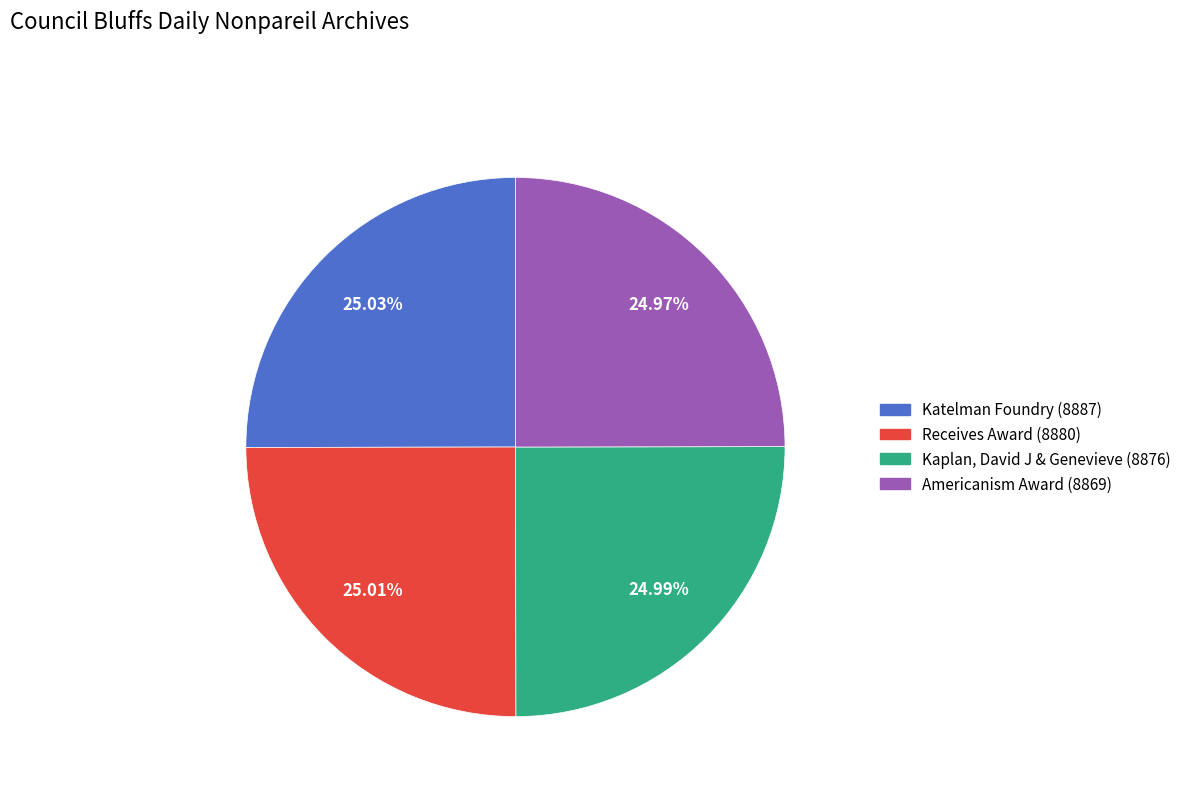

Rank the categories by value from lowest to highest.

Americanism Award (8869), Kaplan, David J & Genevieve (8876), Receives Award (8880), Katelman Foundry (8887)